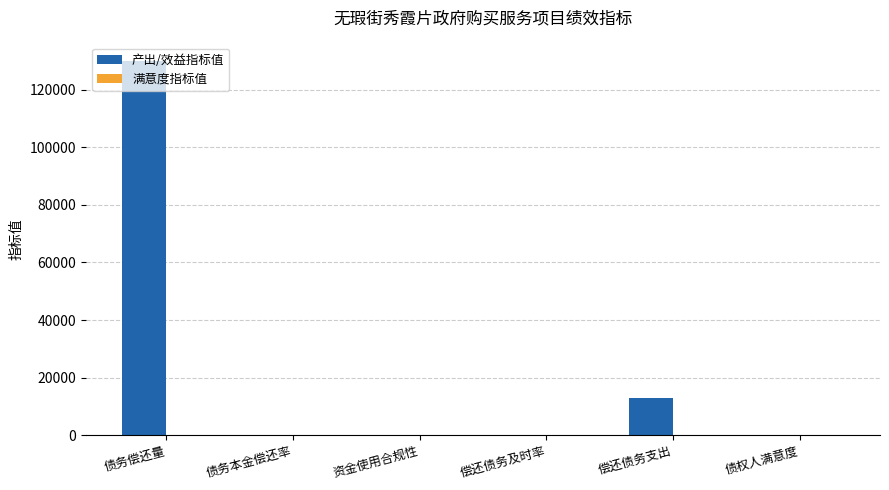

What is the sum of the 产出/效益指标值 values at 偿还债务及时率 and 债权人满意度?

100